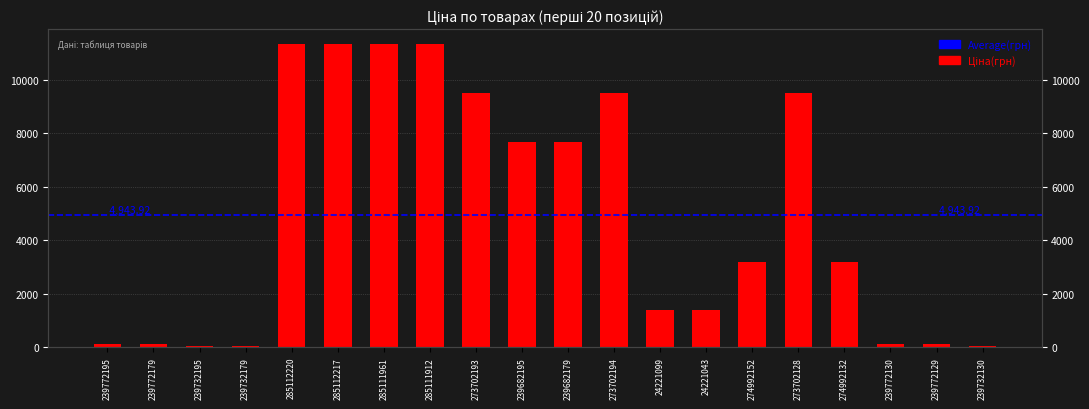

The chart shows a value of 115.4 at 239772195. True or false?

True